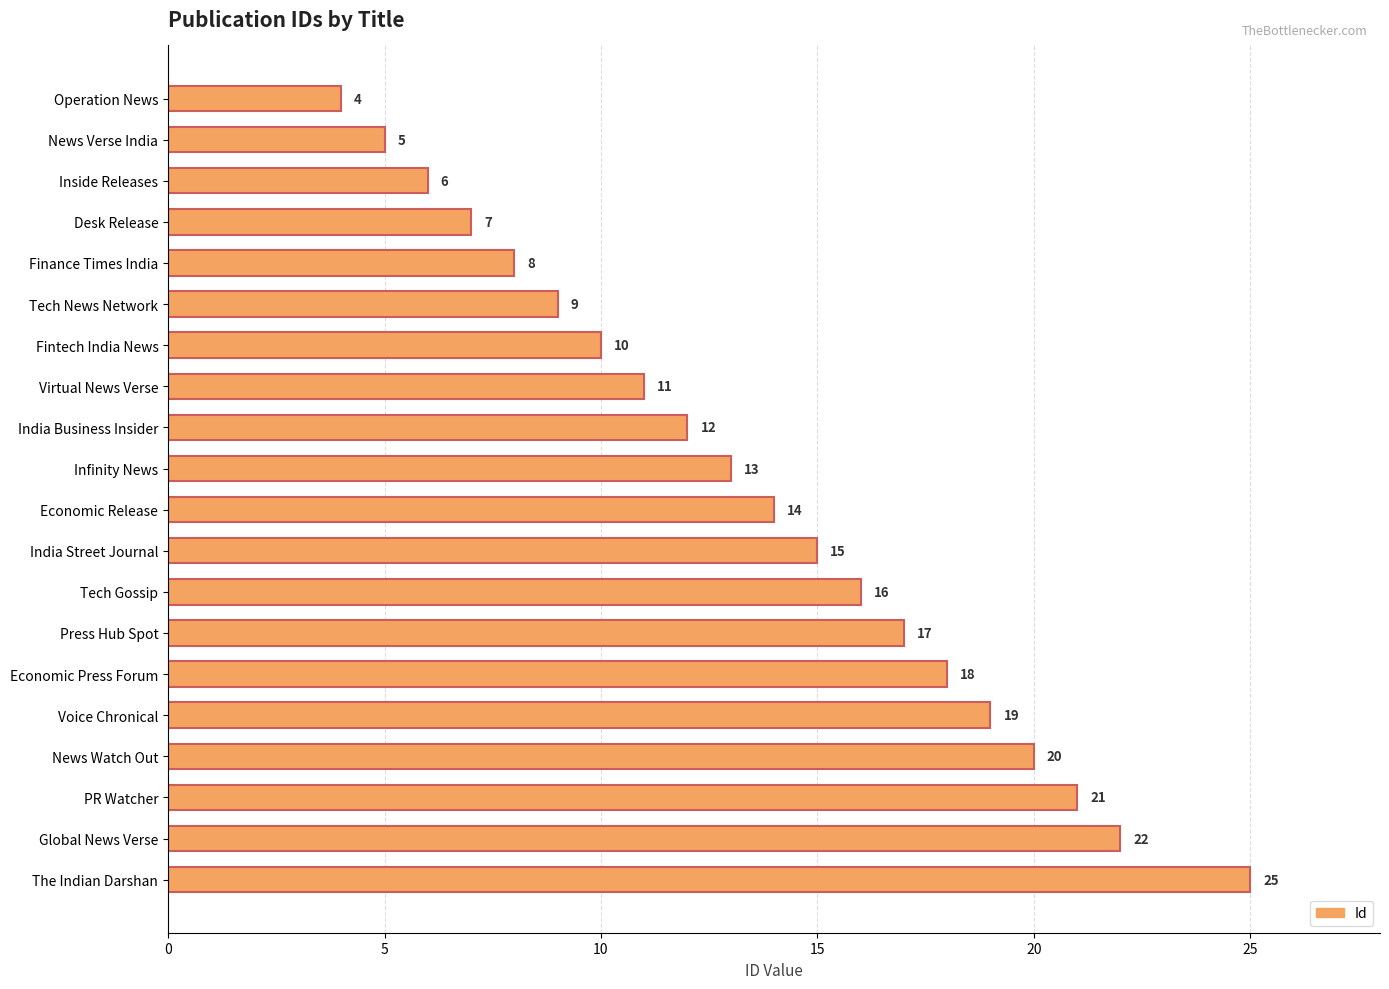

Is it true that the value at Global News Verse is 22?

True